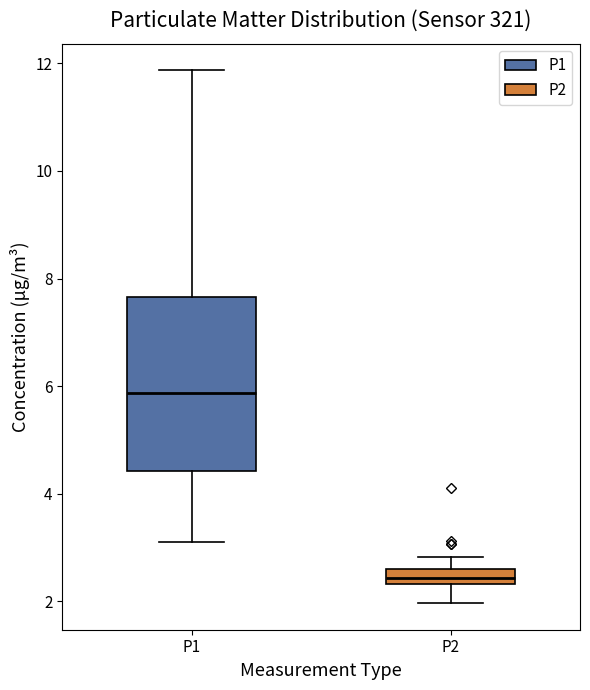

Which box is the tallest, from its lower edge to its upper edge?

P1